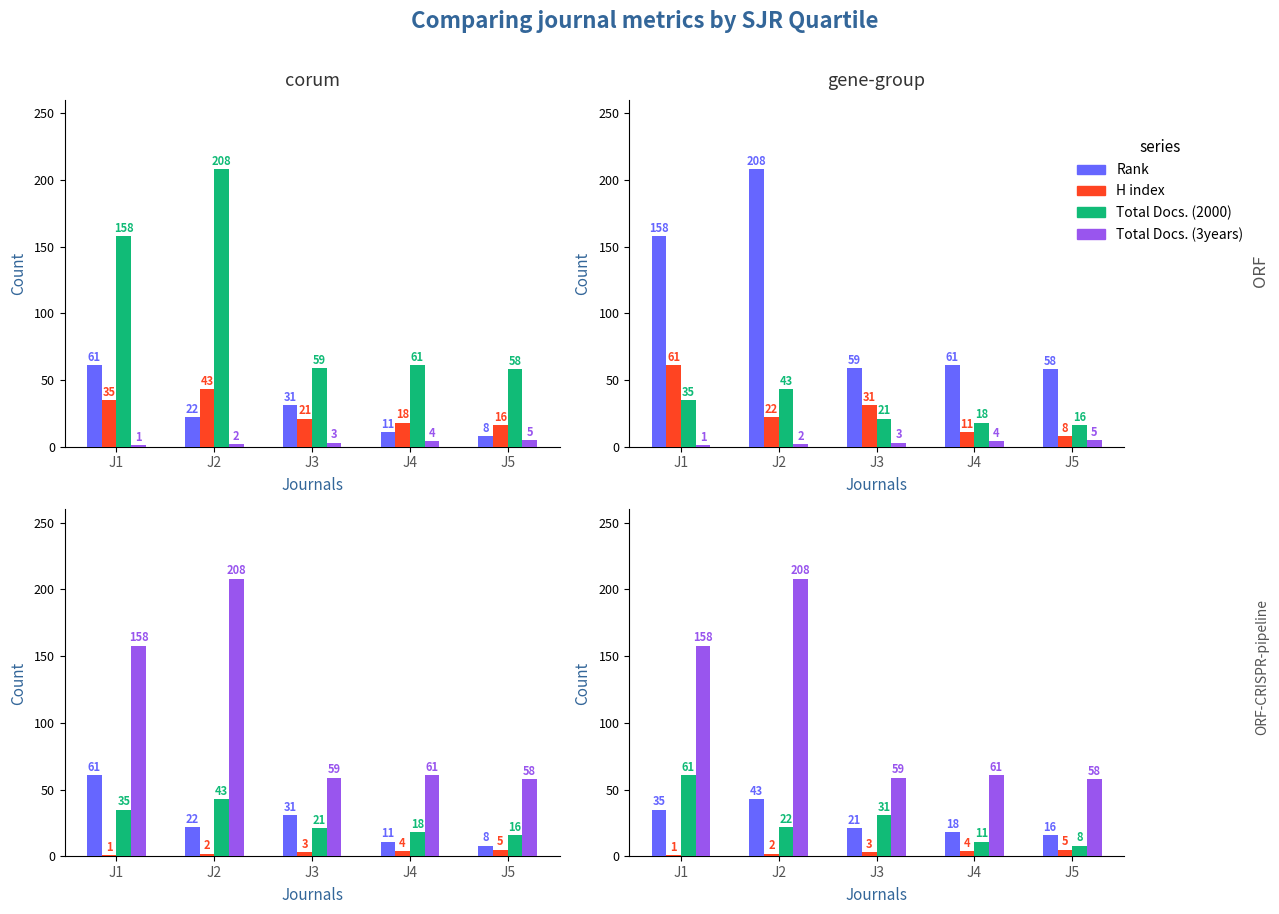

What are all the series names shown in the legend?

H index, Total Docs. (2000), Total Docs. (3years), Rank